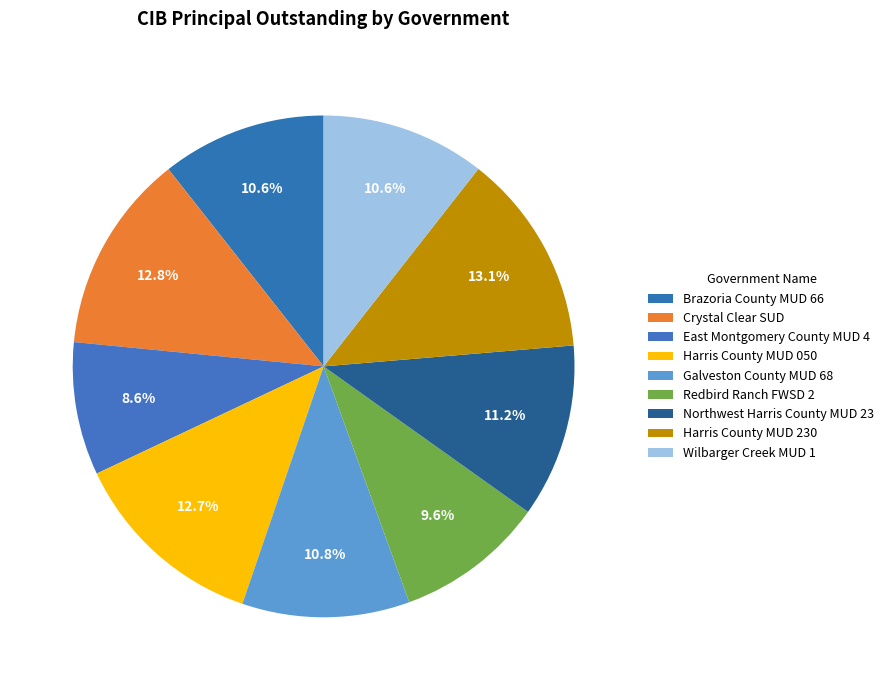

To the nearest percent, what portion does Brazoria County MUD 66 represent?

11%